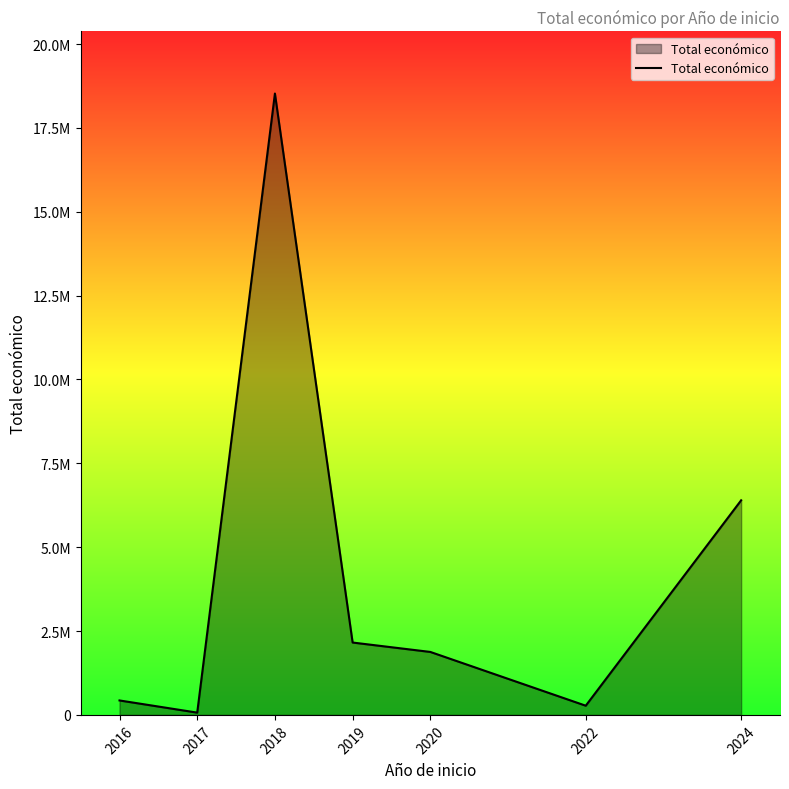

Between 2017 and 2019, which is larger?

2019